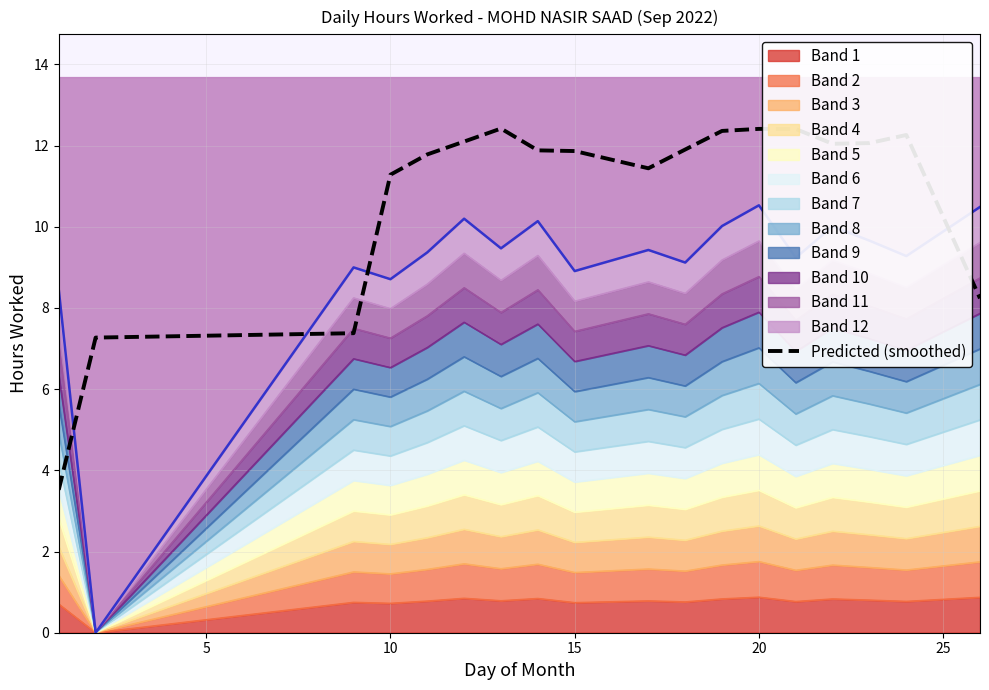

What is the value of the 5th point from the left?

11.8